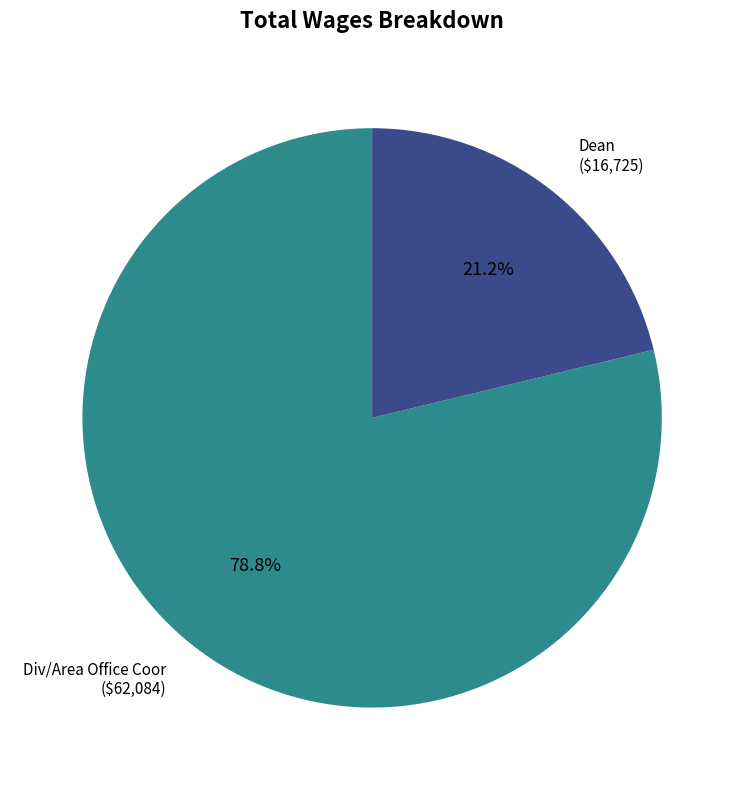

Does Div/Area Office Coor represent more than half of the total?

Yes